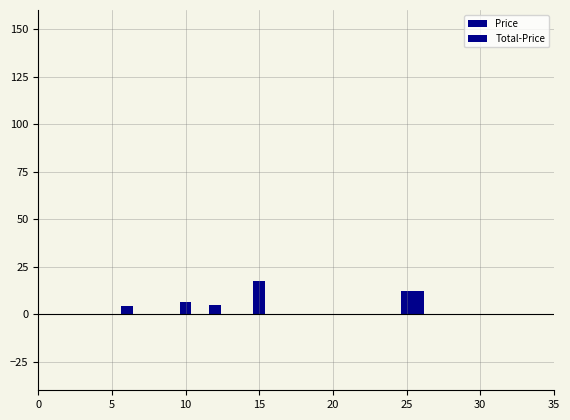

Does the chart contain stacked bars?

No